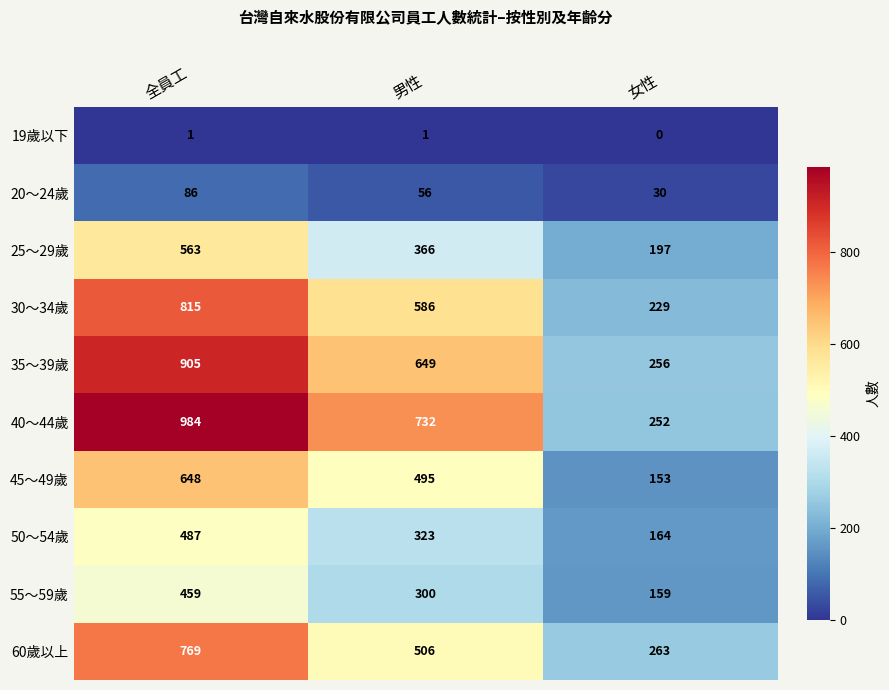

What is the highest value of the 30～34歲 series?

815